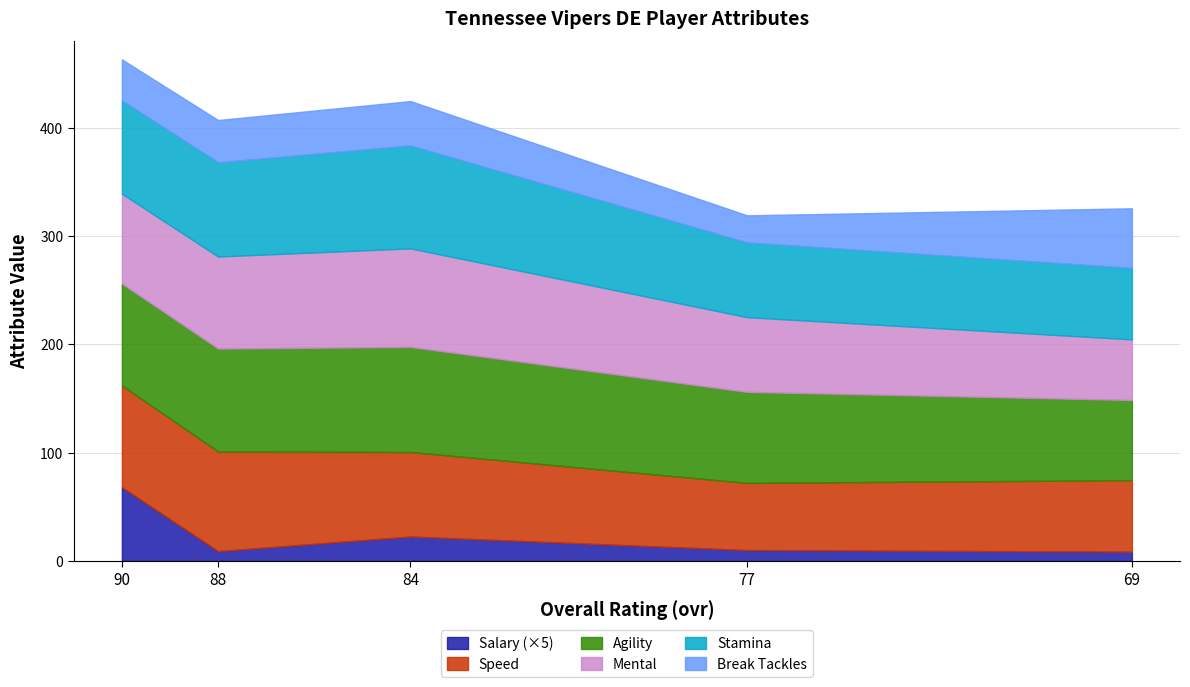

What is the sum of all break_tackles values?

198.0